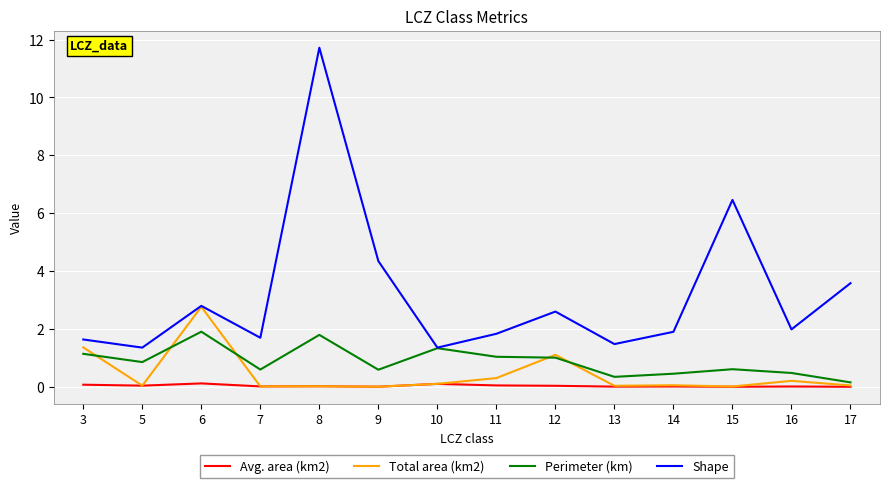

The Shape series shows 0.7 at 7. True or false?

False